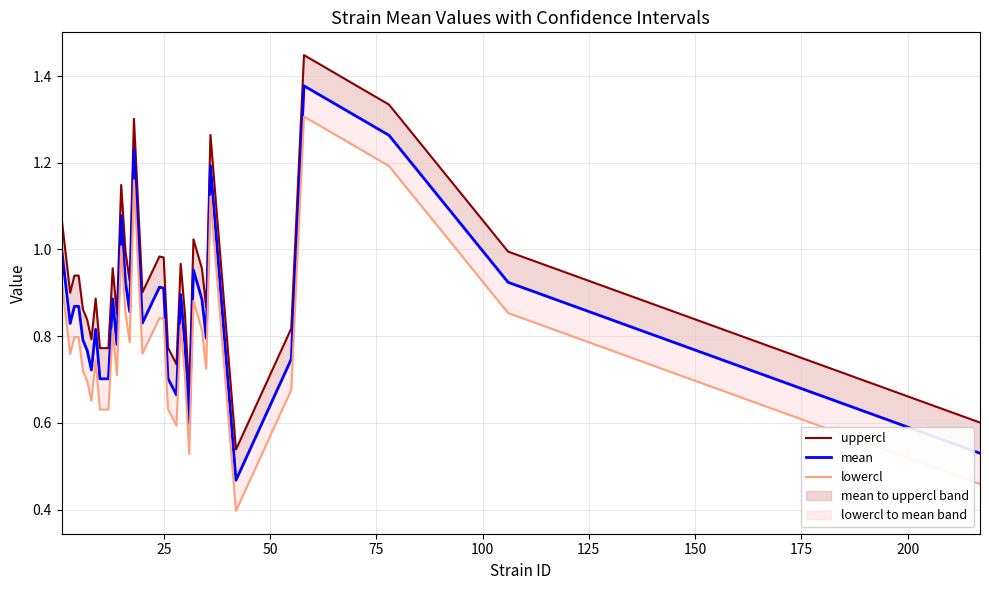

At how many categories does at least one series exceed 0?

34